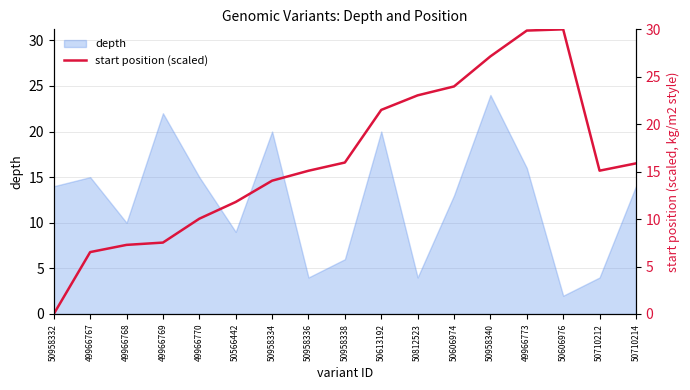

The depth series shows 20 at 50958334. True or false?

True